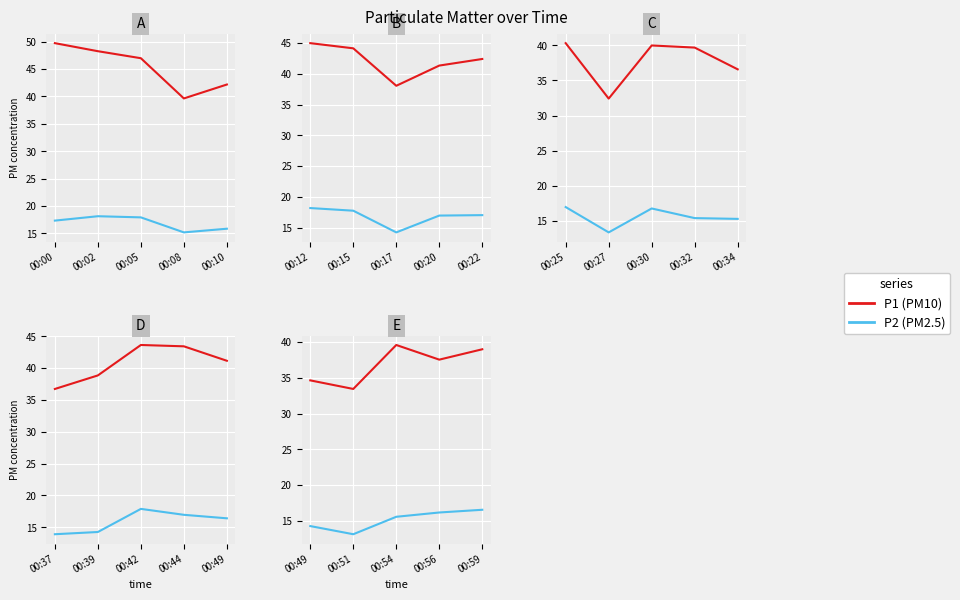

Count the number of categories in the chart.

5